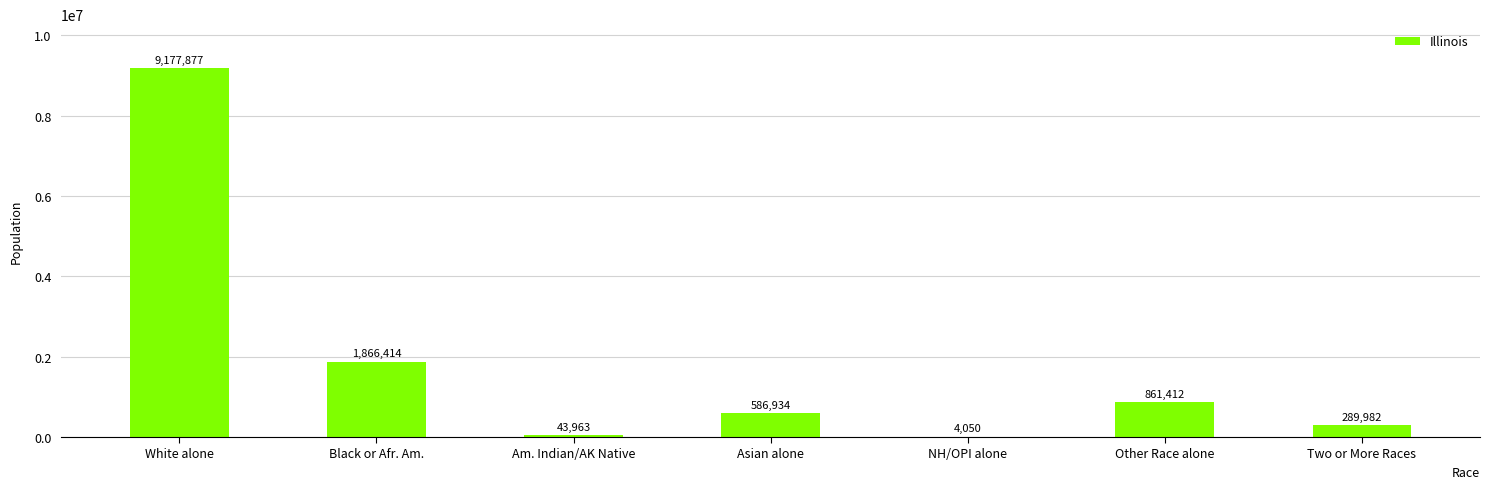

Which has a higher value, Other Race alone or Black or Afr. Am.?

Black or Afr. Am.